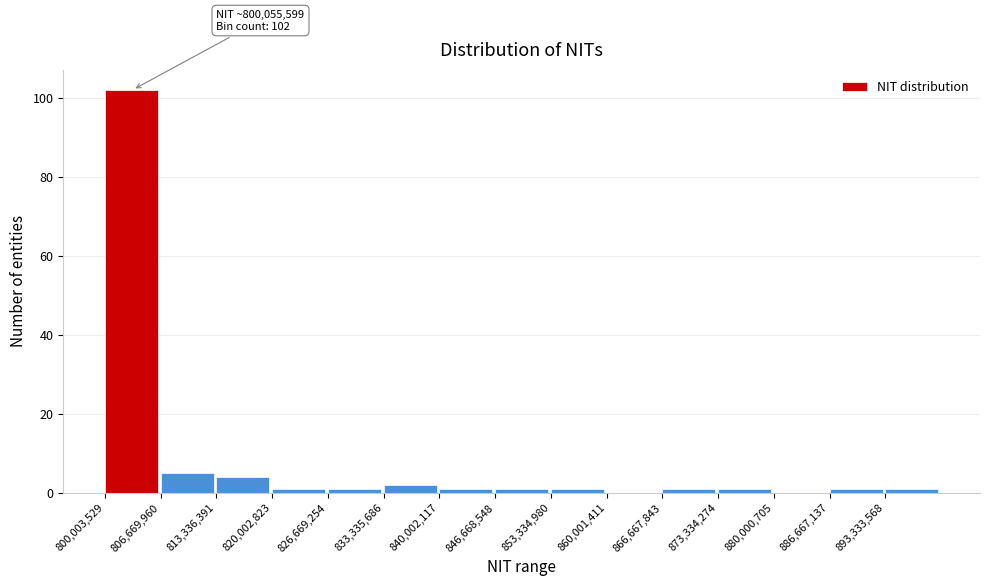

Which range on the x-axis has the tallest bar?

800000000 to 807000000